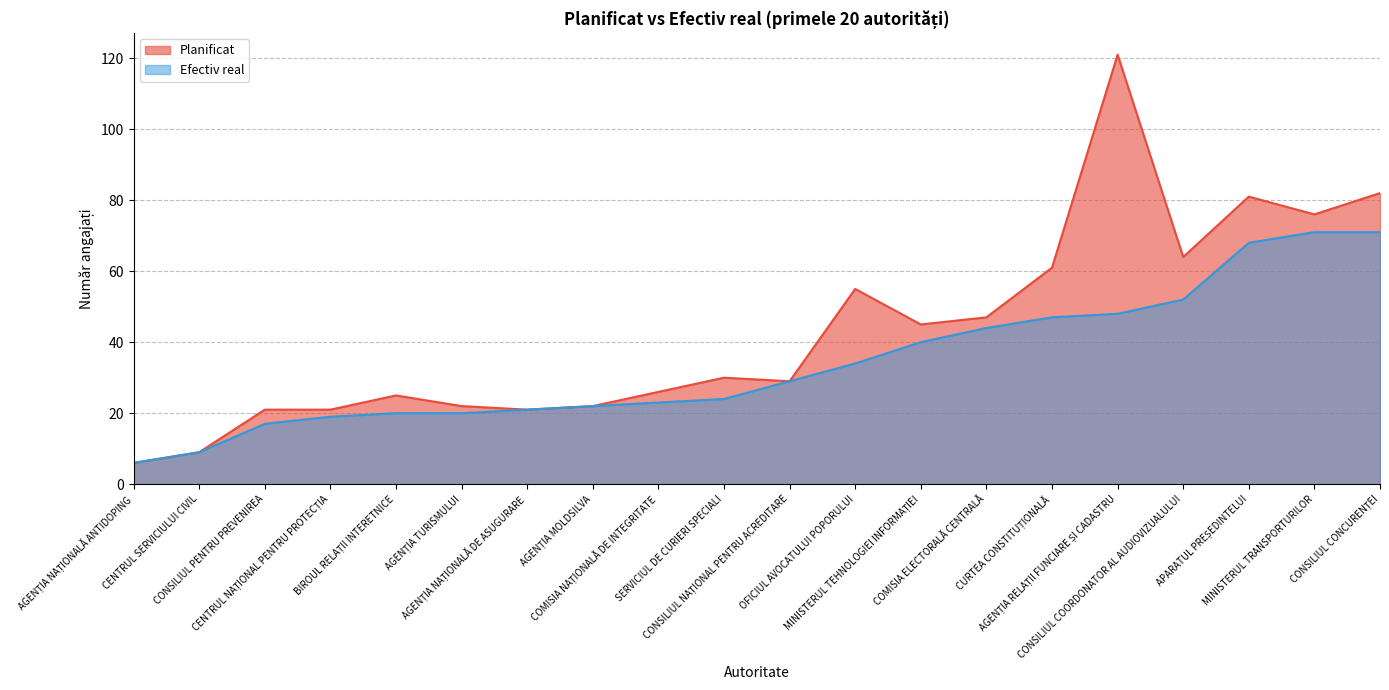

What are all the series names shown in the legend?

Planificat, Efectiv real